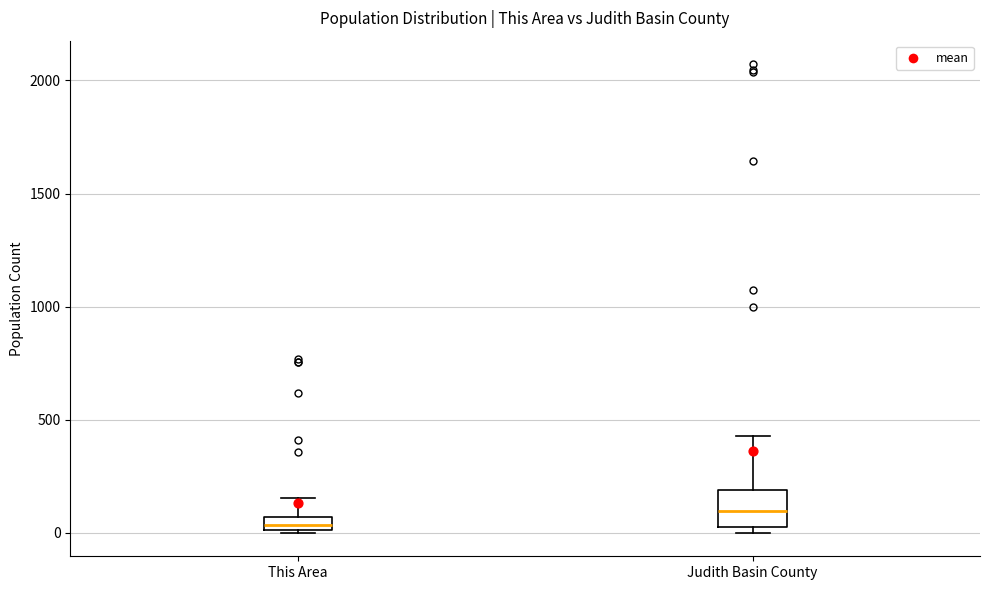

Comparing the boxes themselves (not the whiskers), which one is the tallest?

Judith Basin County